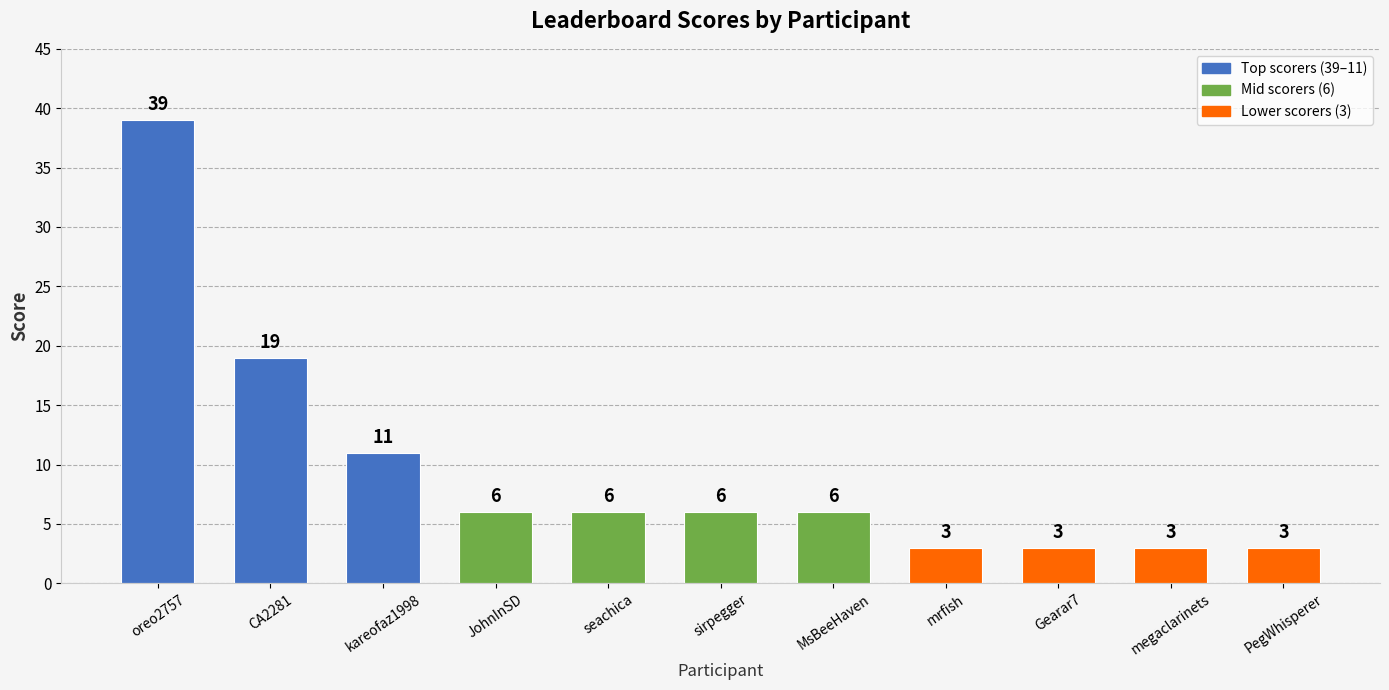

How many bars are there in total?

11